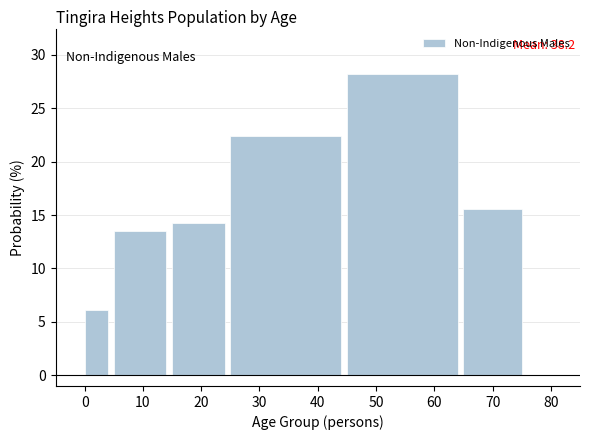

Reading left to right, transcribe all the data shown in this chart.

0=6.1	10=13.5	20=14.3	30=22.4	50=28.2	70=15.5